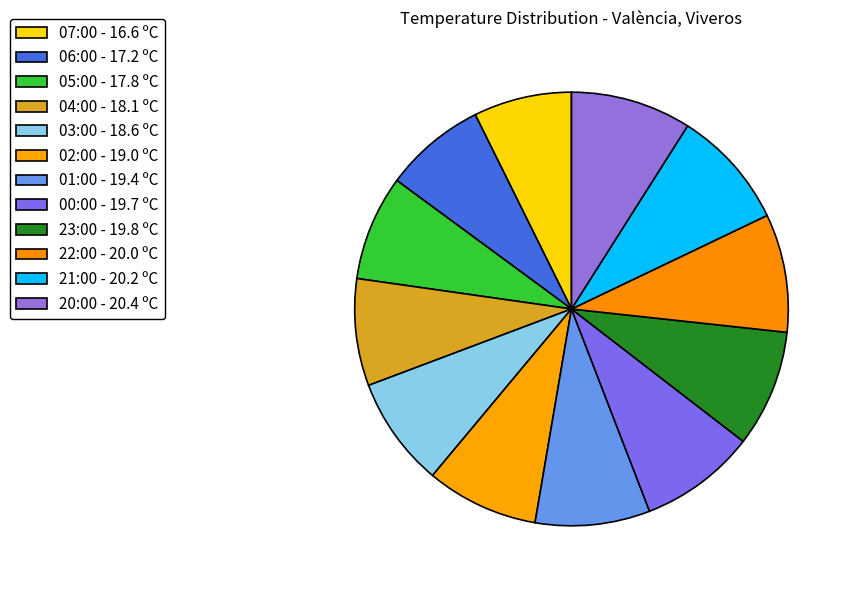

To the nearest percent, what is the difference between the largest and smallest slice percentages?

2%